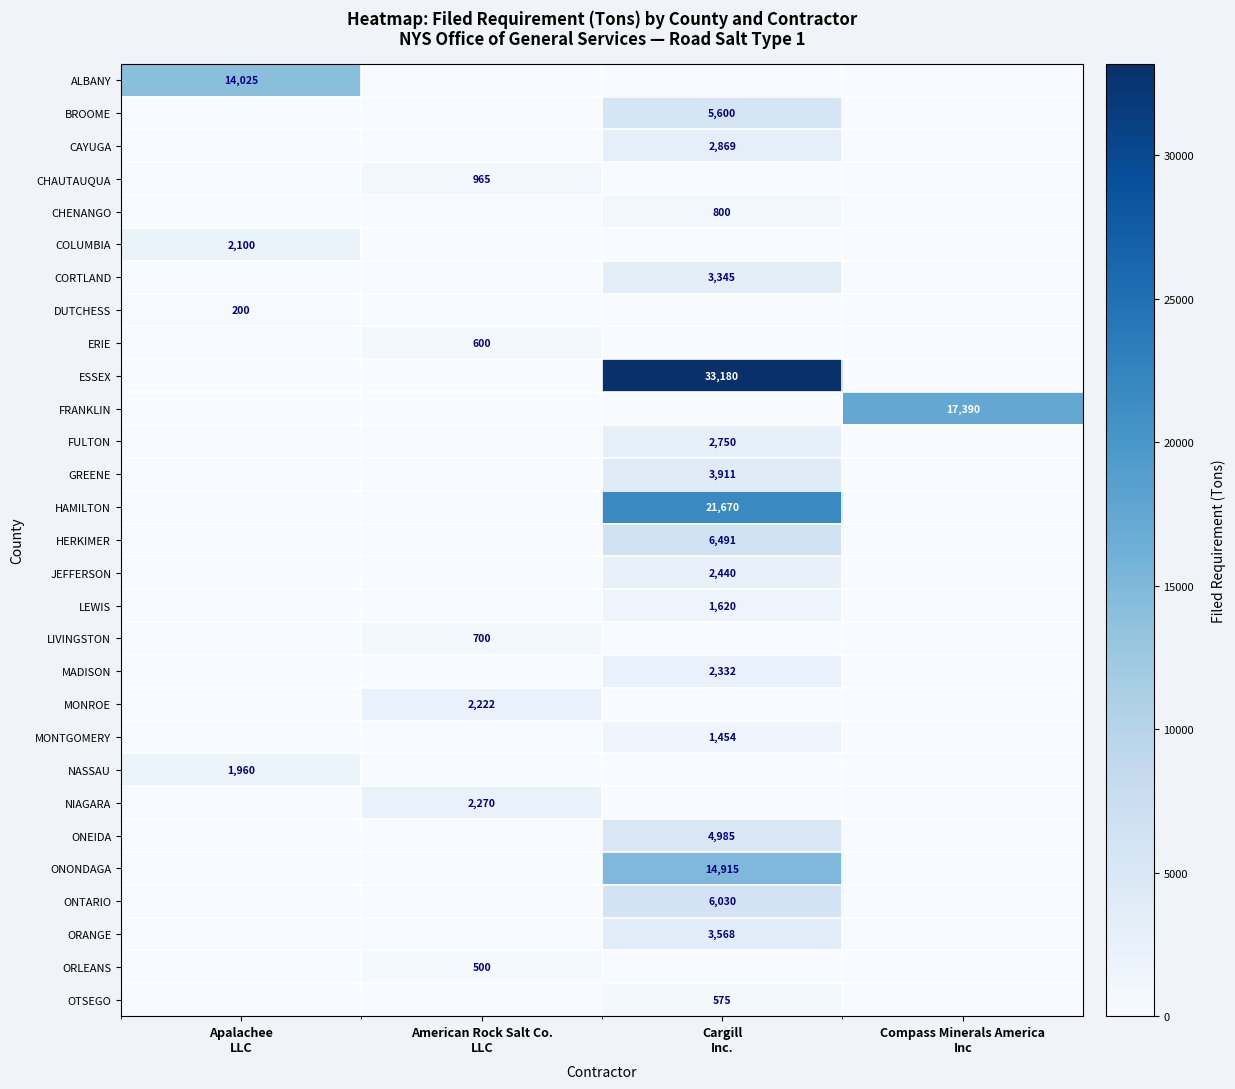

Count the LIVINGSTON values in the range 0 to 700.

4